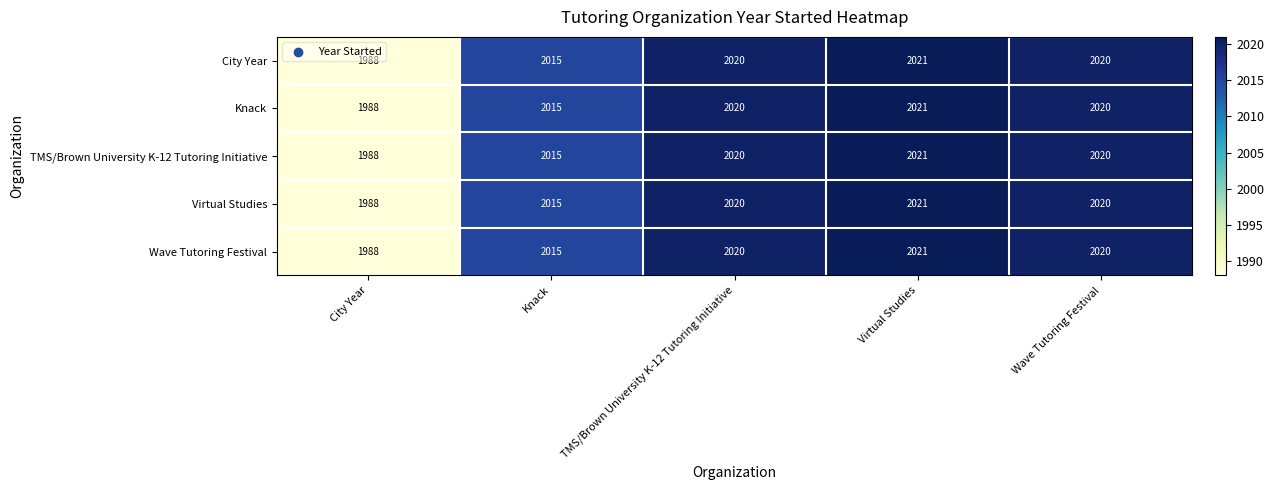

How many data points does each series have?

5